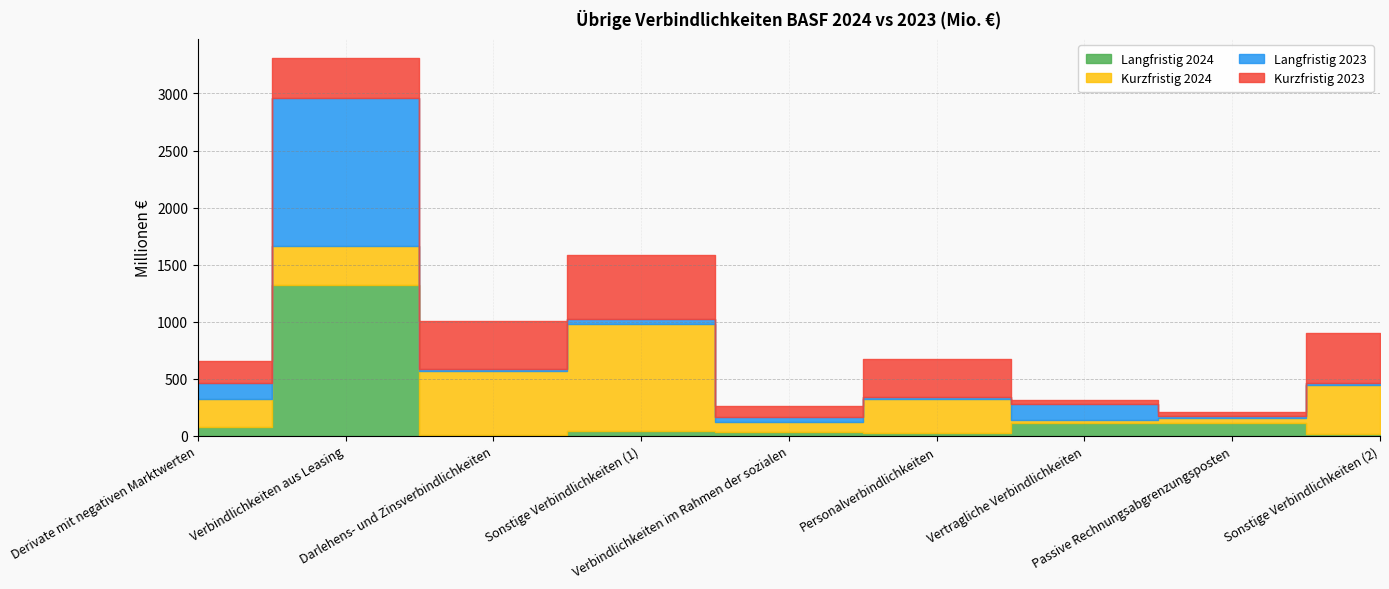

How many interior local valleys does the Langfristig 2024 series have?

2